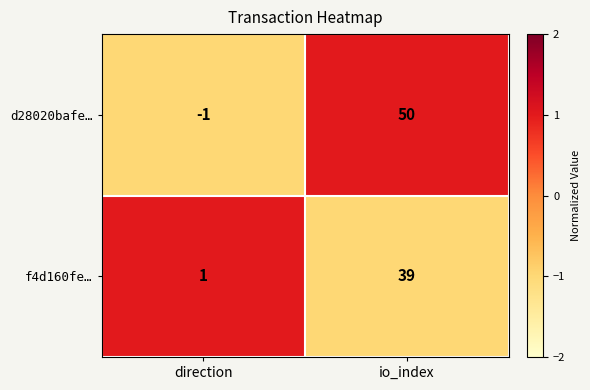

Between direction and io_index, which series saw the biggest shift?

d28020bafe…